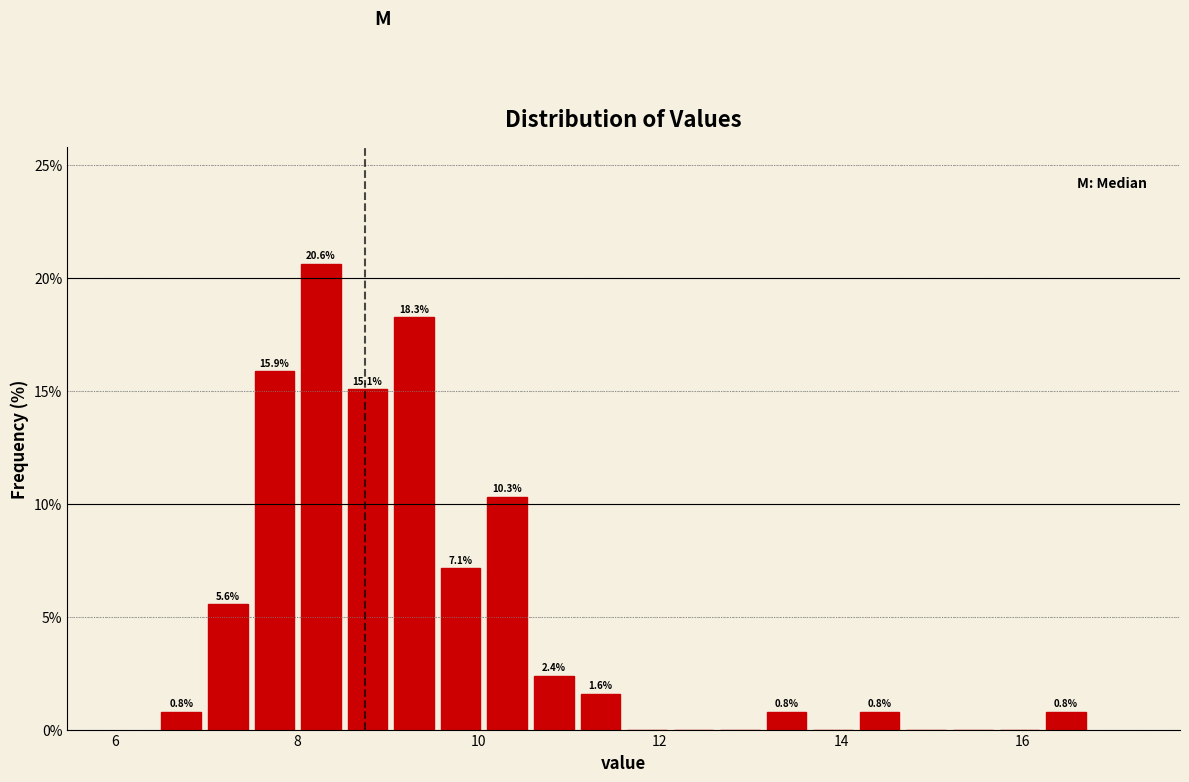

Around what value on the x-axis is the tallest bar? Give the approximate position of its centre, as read against the axis.

8.2